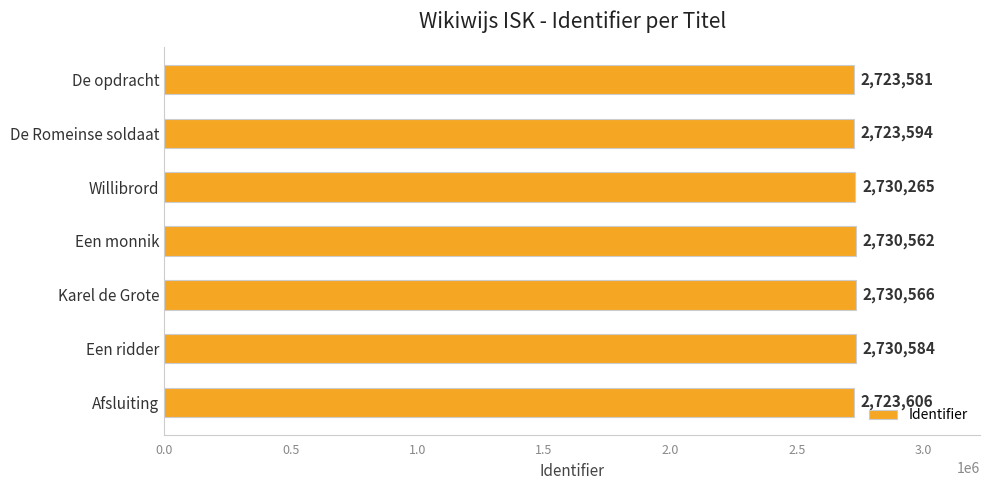

Read the value at Een ridder, to the nearest 100.

2730600